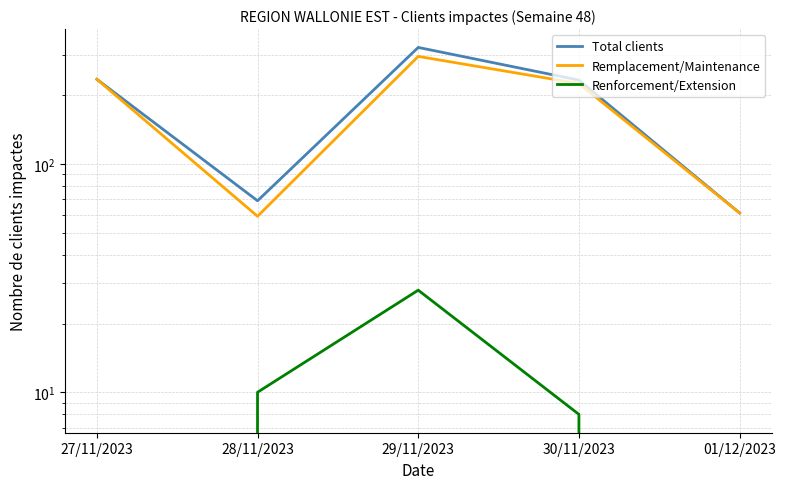

True or false: Remplacement/Maintenance and Total clients intersect in this chart.

False